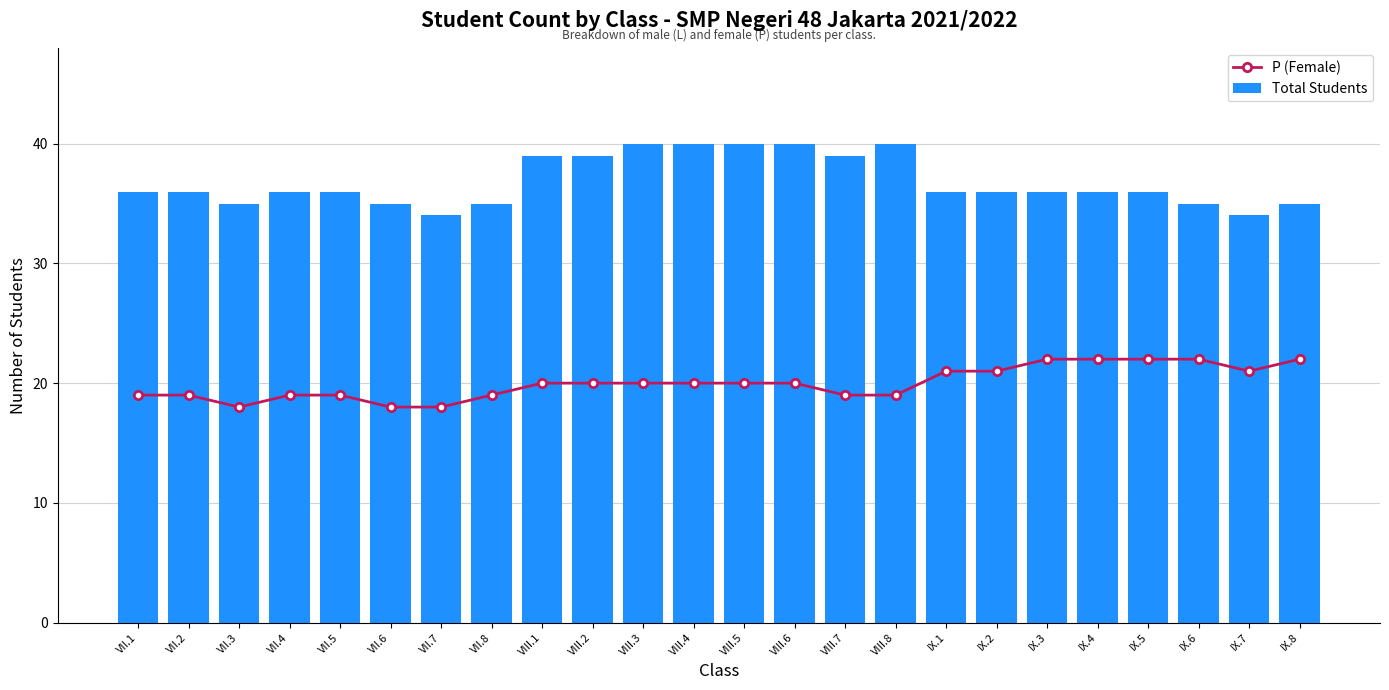

How many data points in Total Students are less than 36?

7